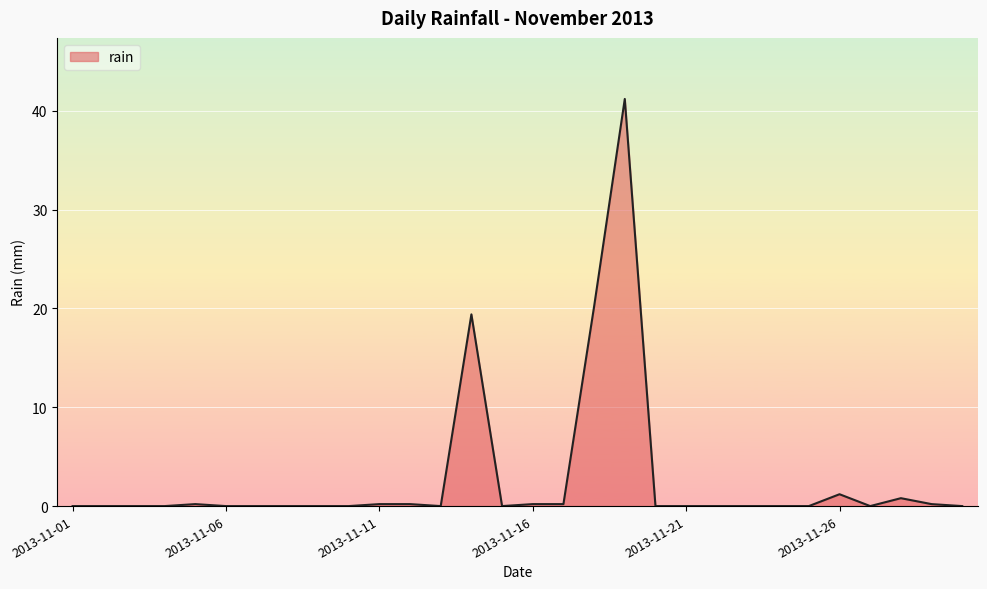

What is the difference between the maximum and minimum values?

41.2